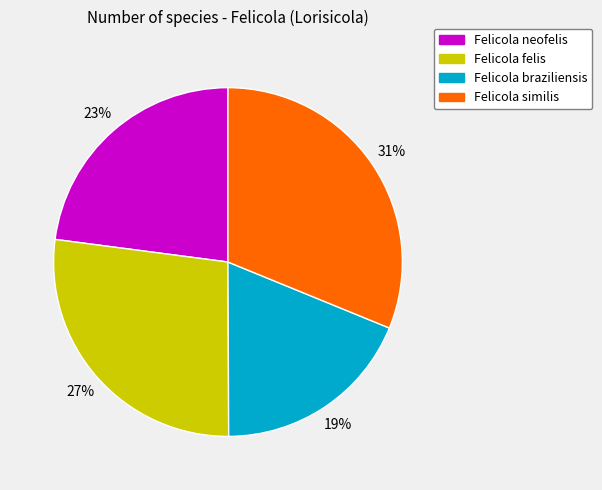

How many segments does this pie chart have?

4